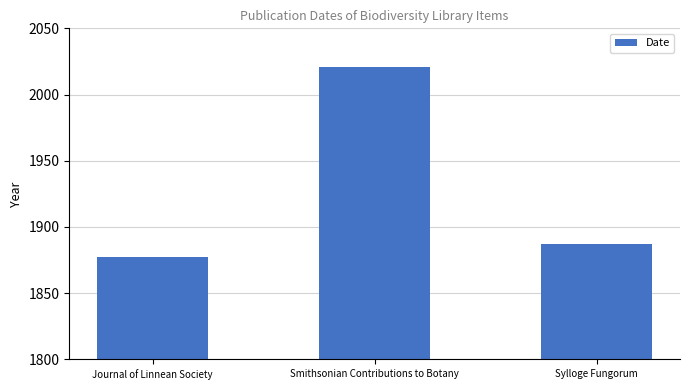

Reading right to left, what are all the values shown in this chart?

1887	2021	1877